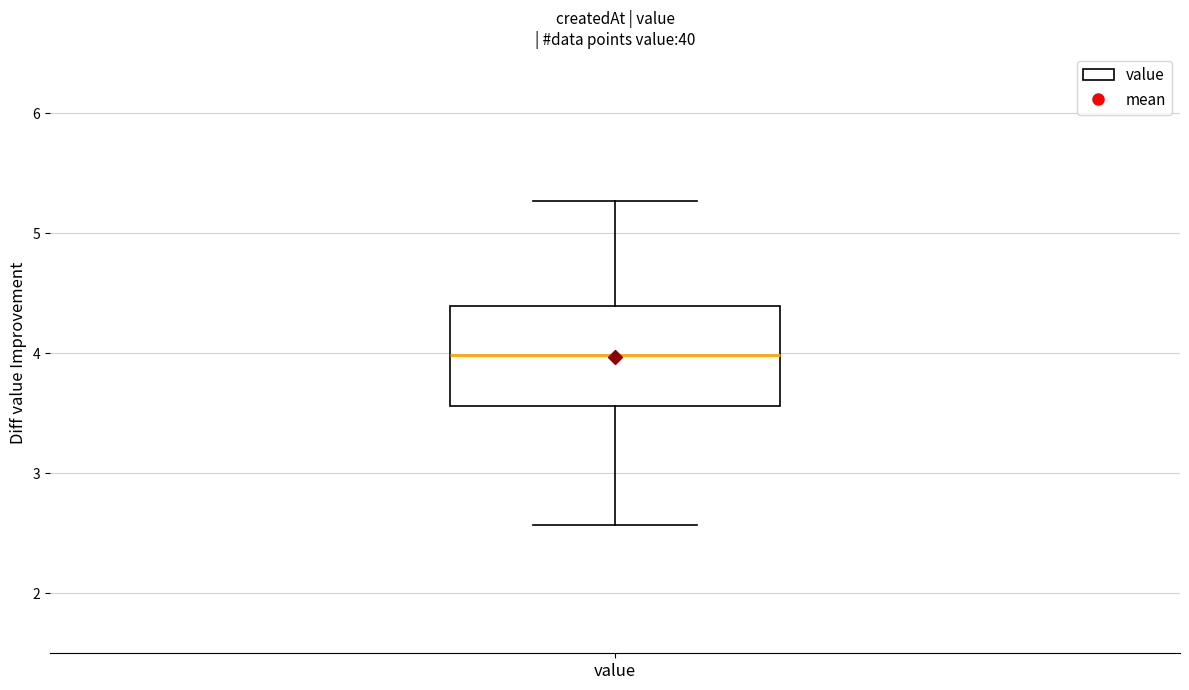

Read this box plot against the y-axis: the position of the median line, the range covered by the box, and the ends of both whiskers. The values are not printed on the chart, so give them approximately, as read against the axis.

median 4.0, box 3.6 to 4.4, whiskers 2.6 to 5.3